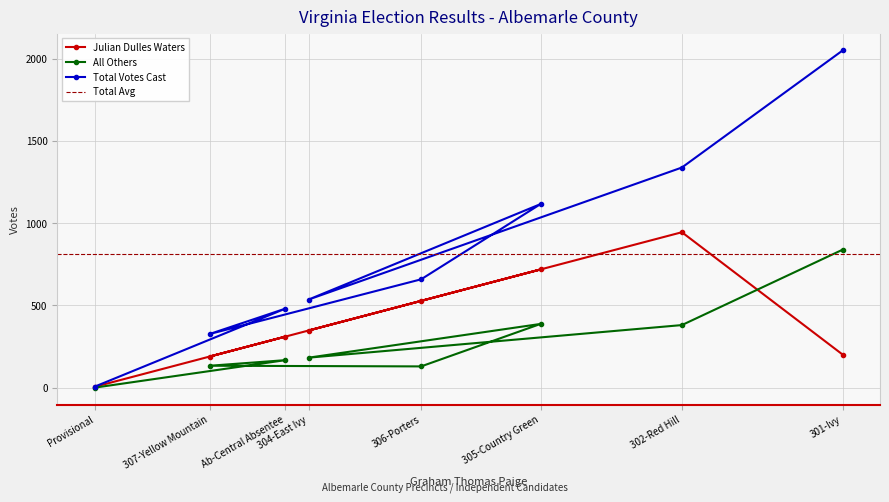

True or false: All Others and Total Votes Cast intersect in this chart.

False